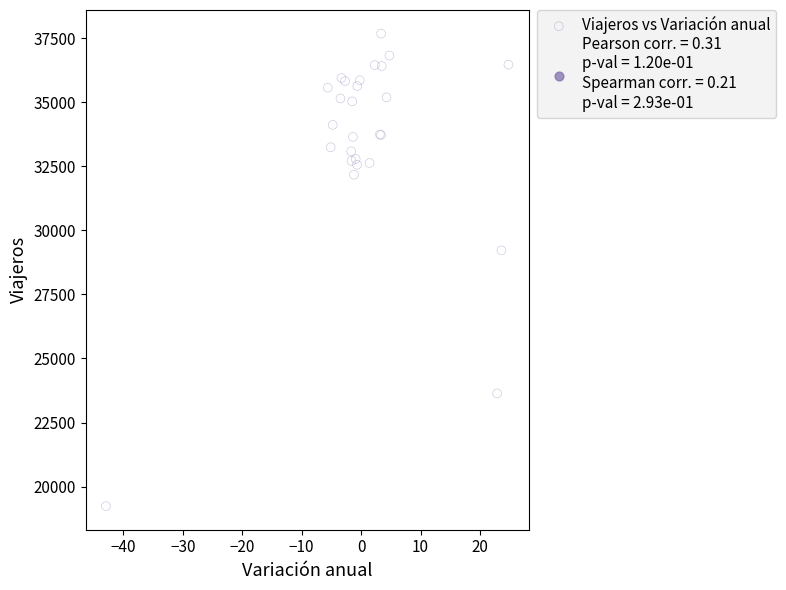

What Y value in the scatter plot is closest to 28456?

29217